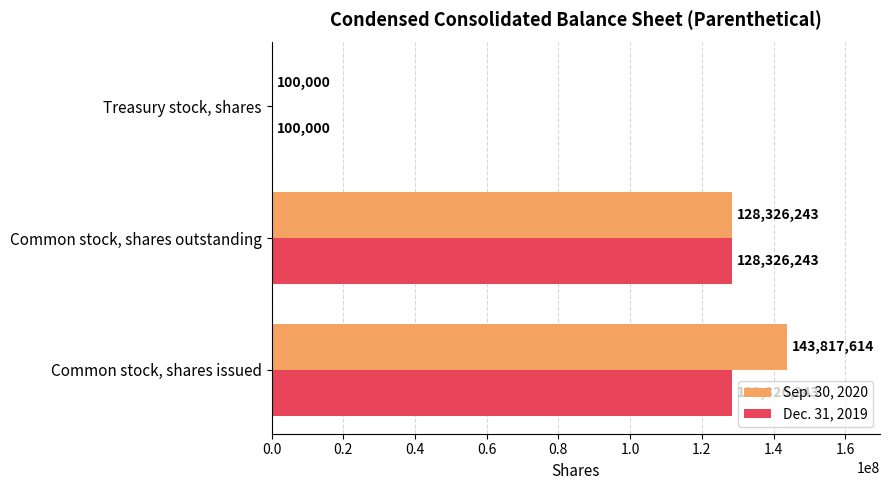

Is the value of Sep. 30, 2020 at Common stock, shares issued greater than the value of Dec. 31, 2019 at Treasury stock, shares?

Yes